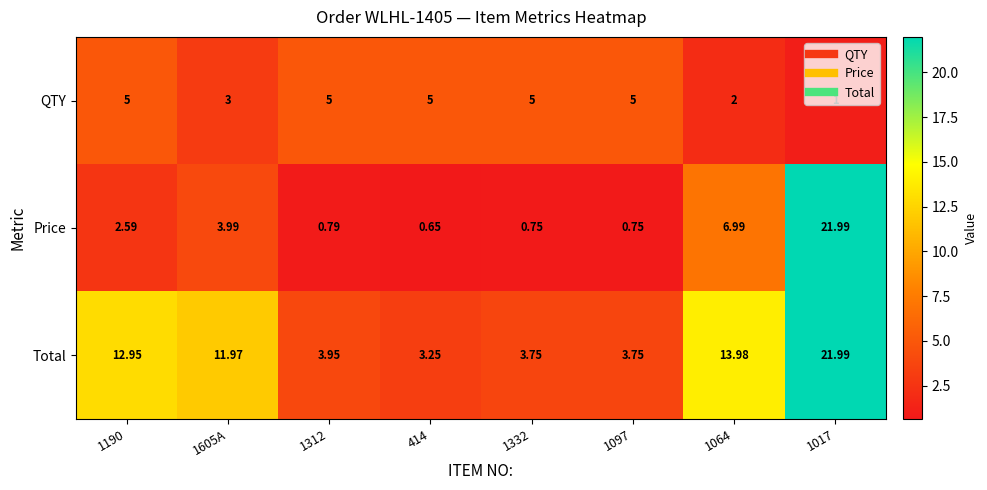

Which series changed the most between 1190 and 1605A?

QTY